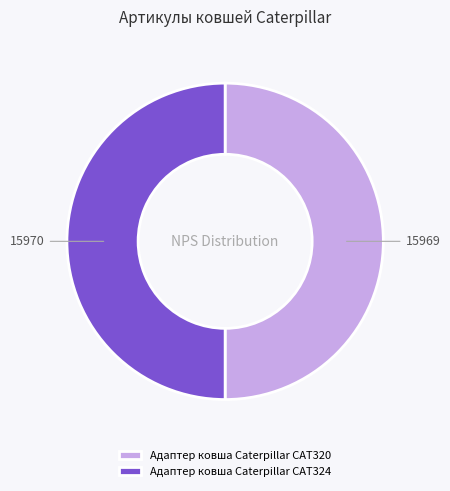

Is the sum of Адаптер ковша Caterpillar CAT320 and Адаптер ковша Caterpillar CAT324 greater than half?

Yes